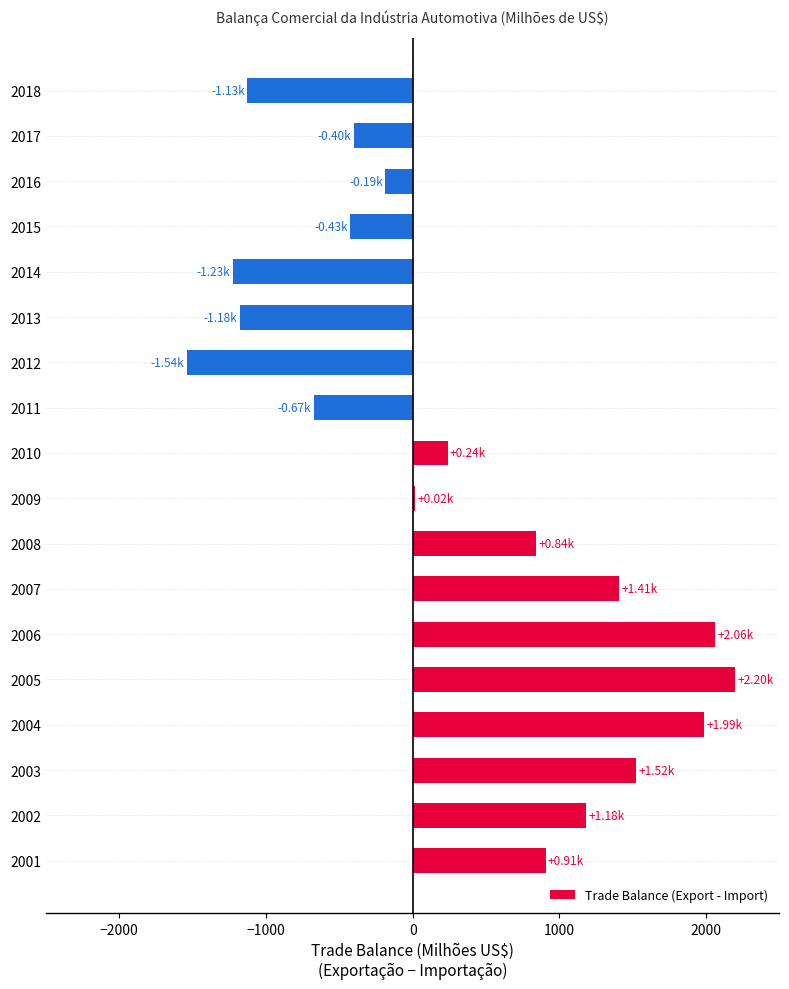

What is the sum of the values at 2001 and 2007?

2313.7